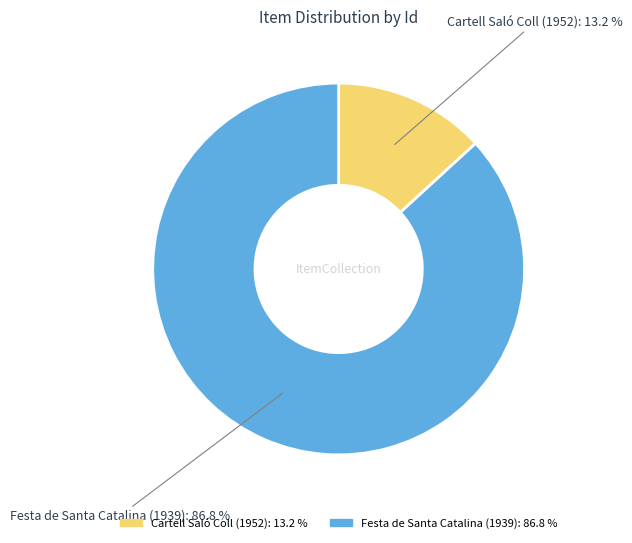

True or false: Cartell Saló Coll (1952) accounts for 22% of the total.

False